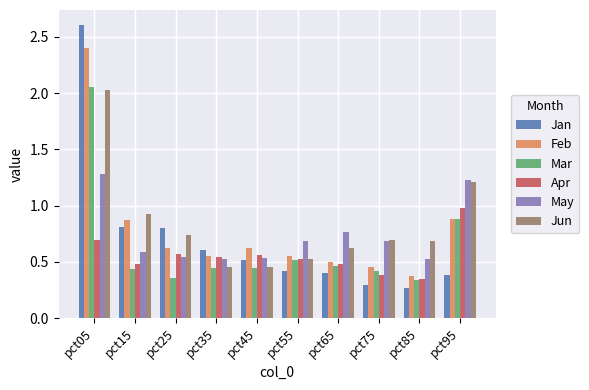

Which series has the largest total across all categories?

Jun